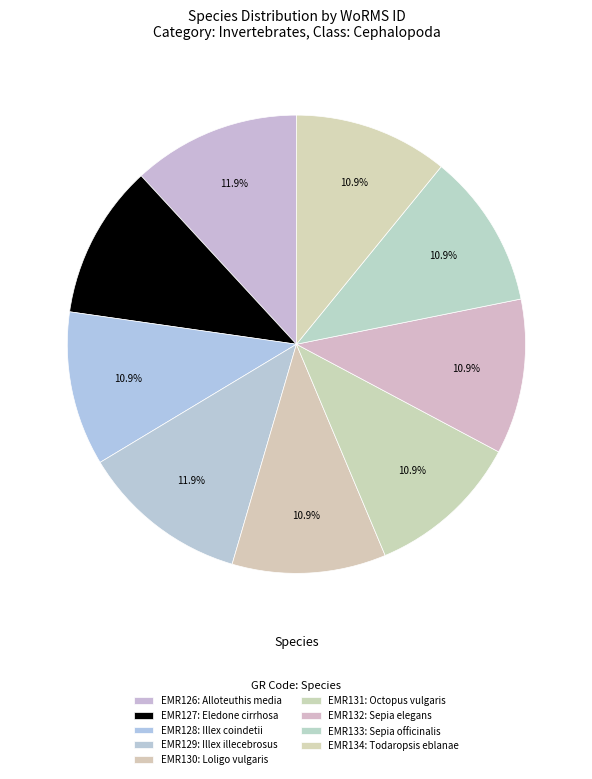

To the nearest percent, what is the average slice percentage?

11%